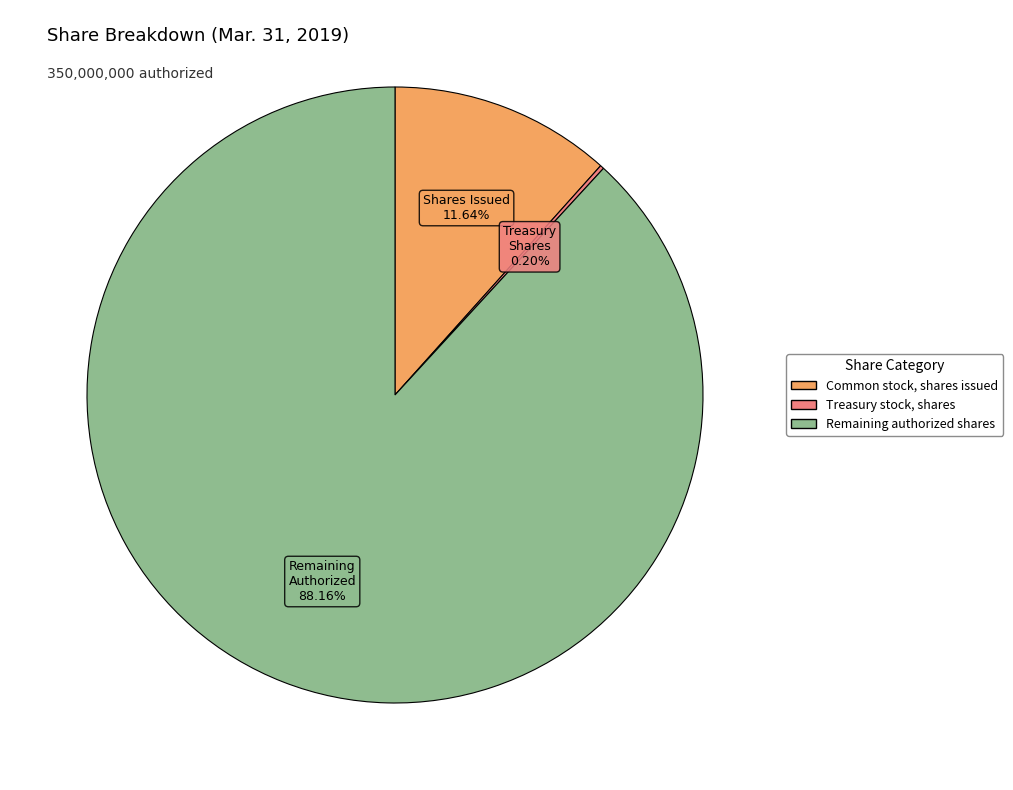

Is there a majority slice in this chart?

Yes